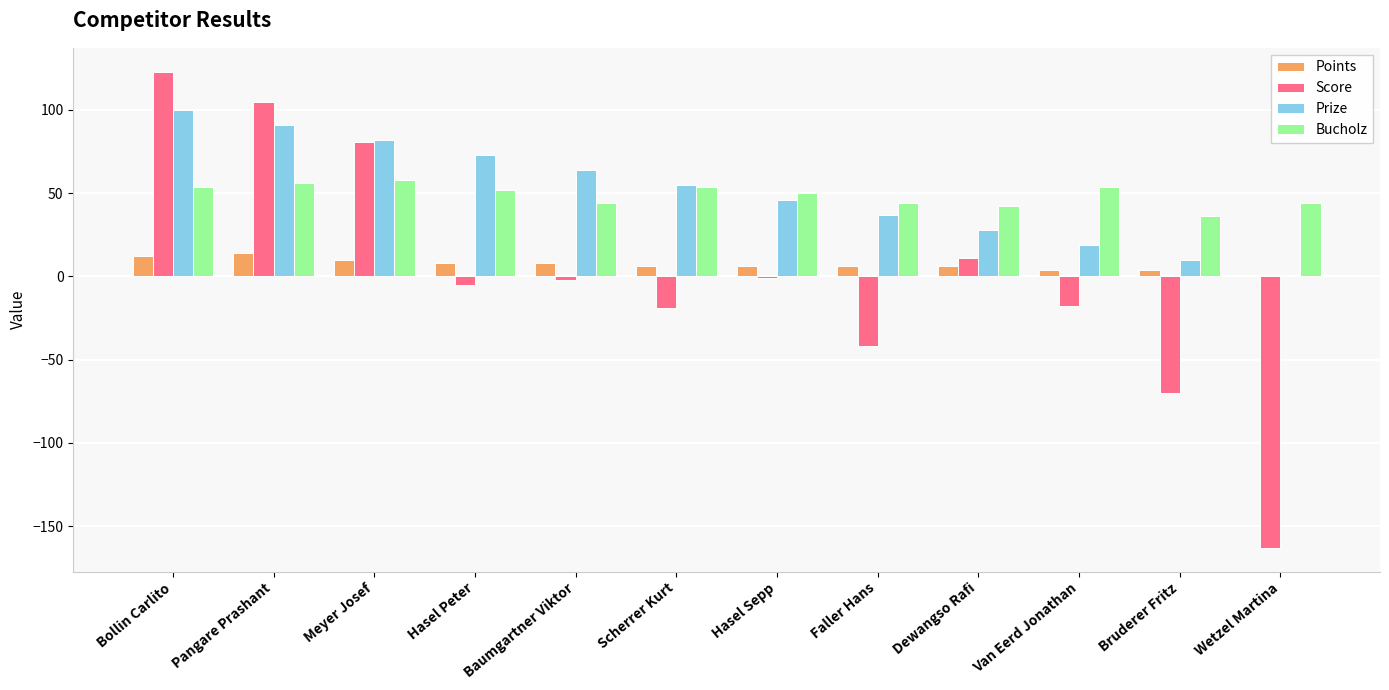

What is the maximum value shown in the chart?

123